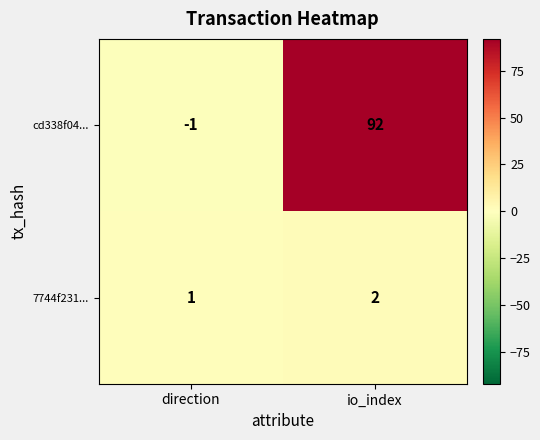

Is it true that 7744f231... equals 3 at io_index?

False